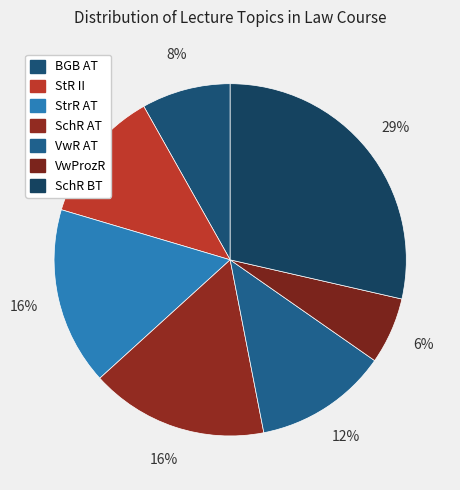

What is the ratio of the value at StrR AT to the value at StR II?

1.3